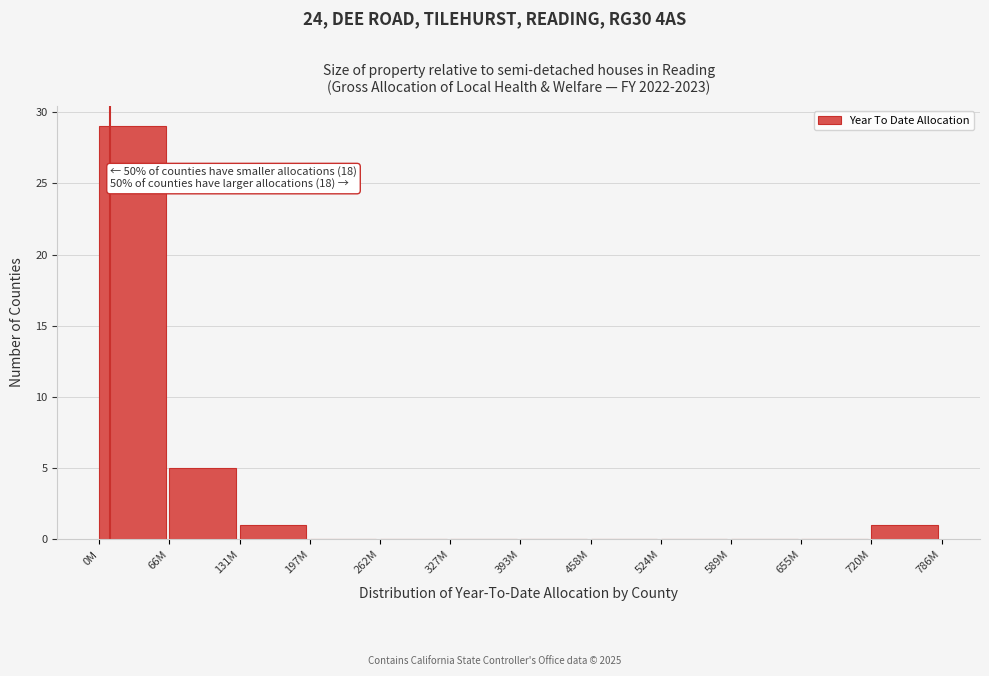

Reading left to right, transcribe all the data shown in this chart.

0M=29	66M=5	131M=1	197M=0	262M=0	327M=0	393M=0	458M=0	524M=0	589M=0	655M=0	720M=1